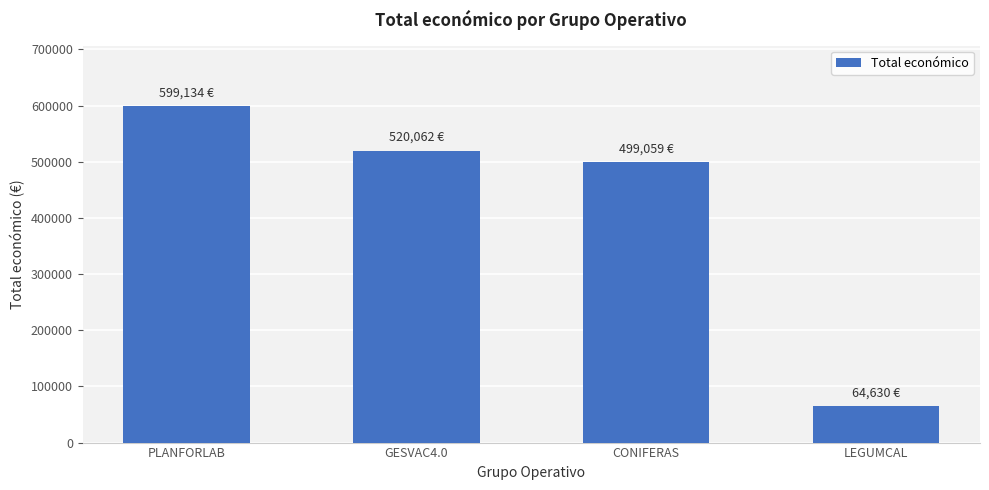

What is the change in value from PLANFORLAB to GESVAC4.0?

-79072